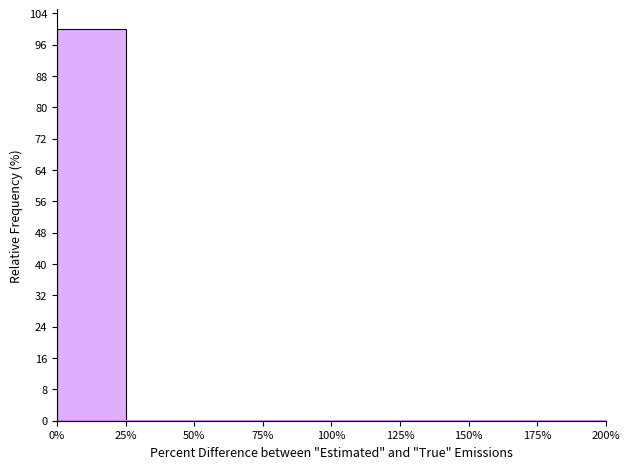

Reading left to right, transcribe this chart: for each bar, give the range it covers on the x-axis and its height. The values are not printed on the chart, so give them approximately, as read against the axis.

0% to 25%: 100
25% to 50%: 0
50% to 75%: 0
75% to 100%: 0
100% to 125%: 0
125% to 150%: 0
150% to 175%: 0
175% to 200%: 0